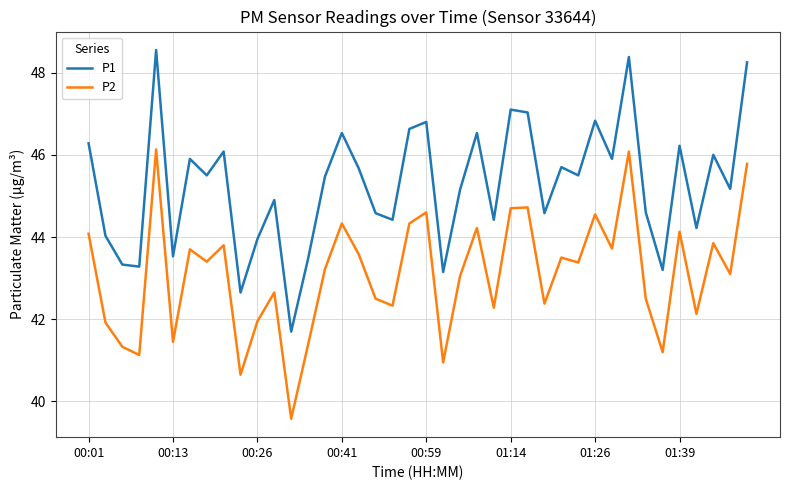

What is the difference between the maximum and second lowest values in the P2 series?

5.5